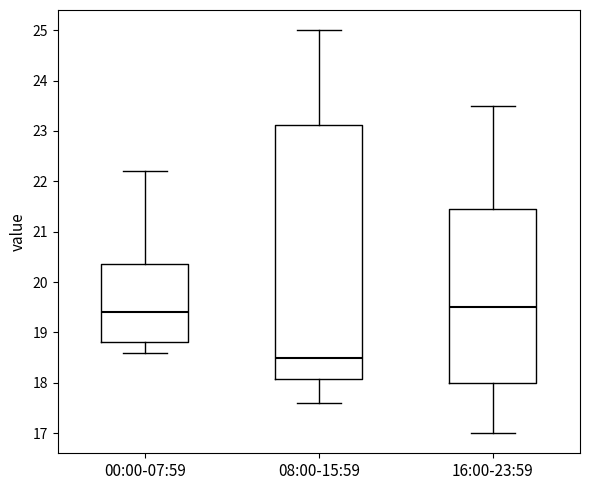

Reading left to right, read every box against the y-axis: the position of its median line, the range the box covers, and the ends of its whiskers. The values are not printed on the chart, so give them approximately, as read against the axis.

00:00-07:59: median 19.4, box 18.8 to 20.4, whiskers 18.6 to 22.2
08:00-15:59: median 18.5, box 18.1 to 23.1, whiskers 17.6 to 25.0
16:00-23:59: median 19.5, box 18.0 to 21.5, whiskers 17.0 to 23.5